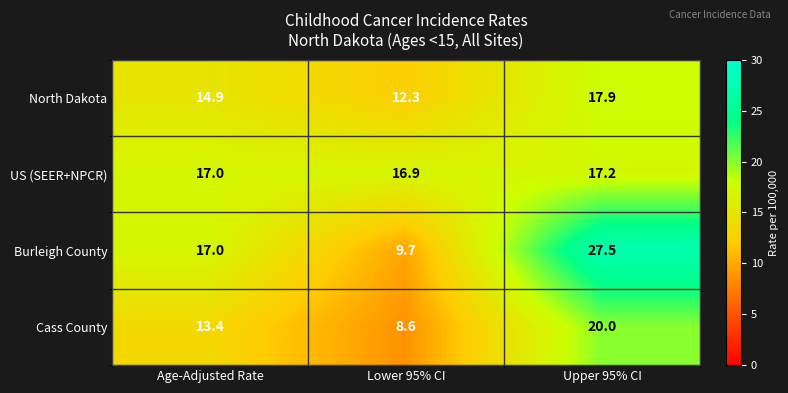

How many values in the Burleigh County series are below 17?

1